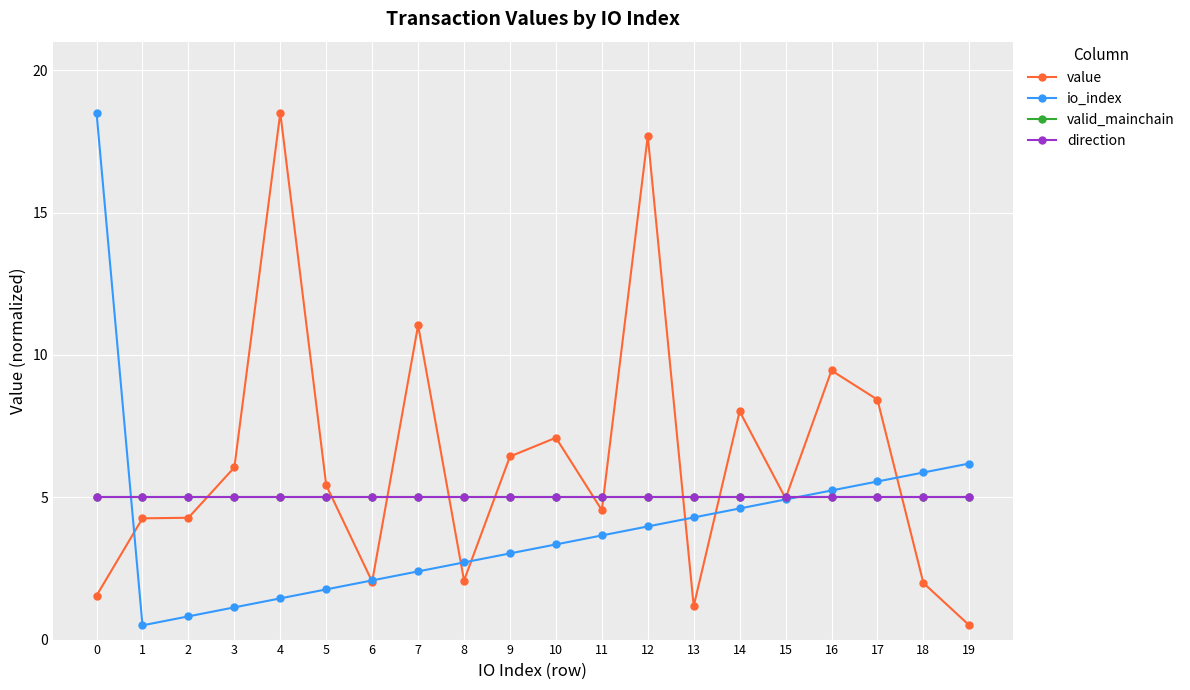

What is the difference between the maximum and minimum values in the io_index series?

18.0